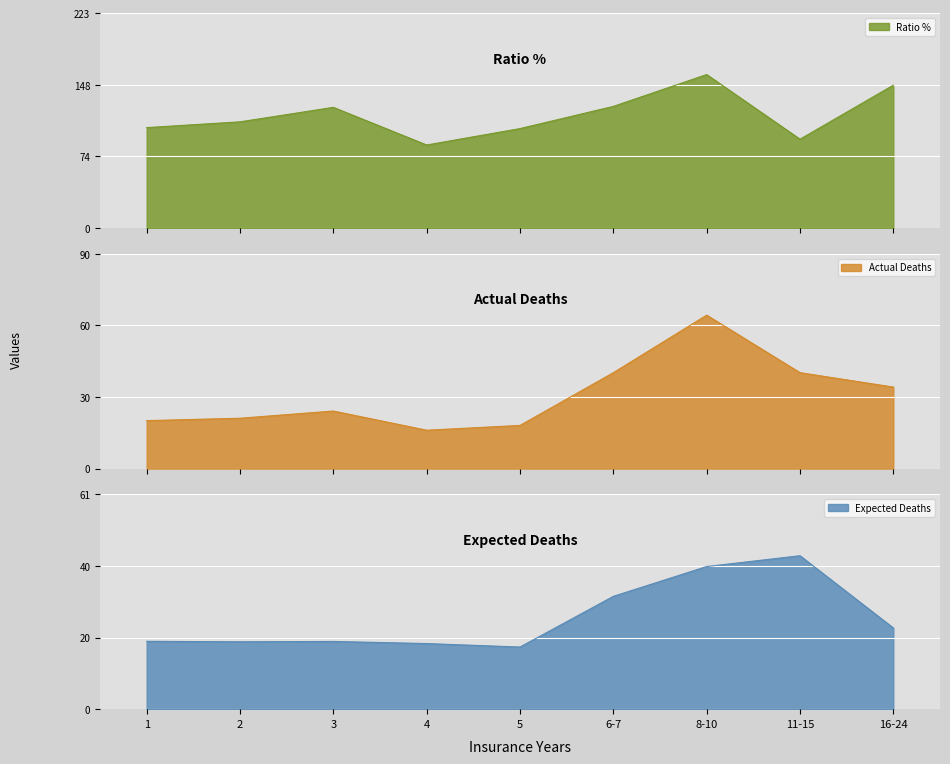

What are all the series names shown in the legend?

Expected Deaths, Actual Deaths, Ratio %